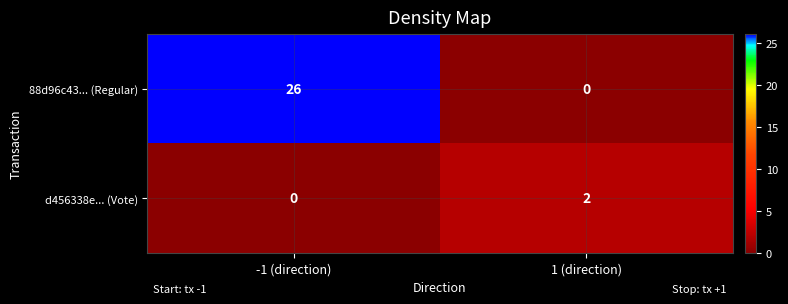

Reading left to right, what are all the values shown in this chart?

88d96c43... (Regular): -1 (direction)=26	1 (direction)=0
d456338e... (Vote): -1 (direction)=0	1 (direction)=2